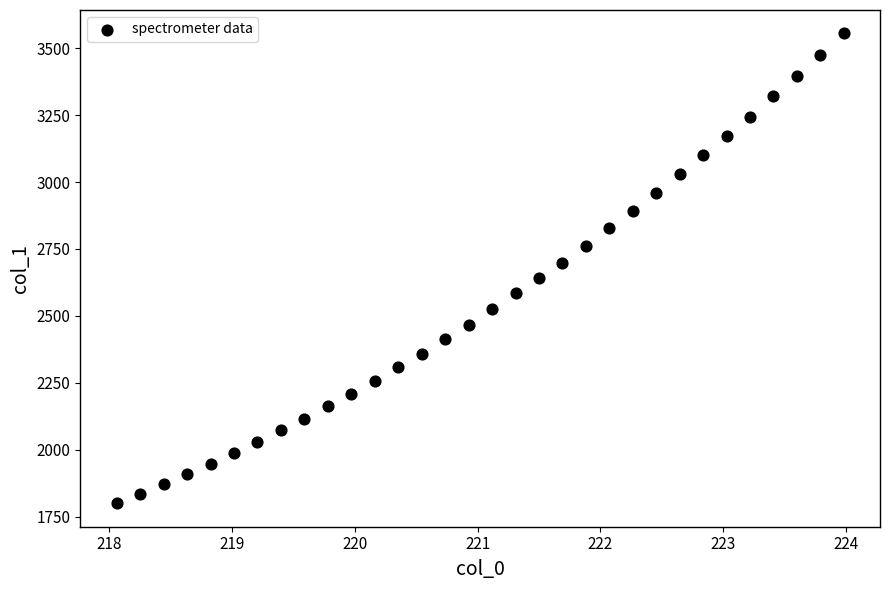

What is the range of Y values (max minus min)?

1754.0